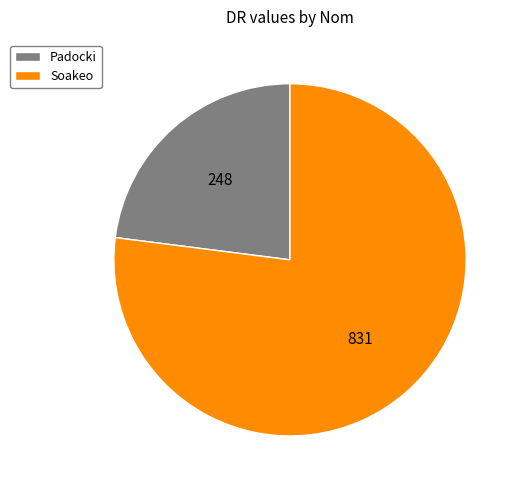

Is it true that Padocki is 23% of the pie?

True